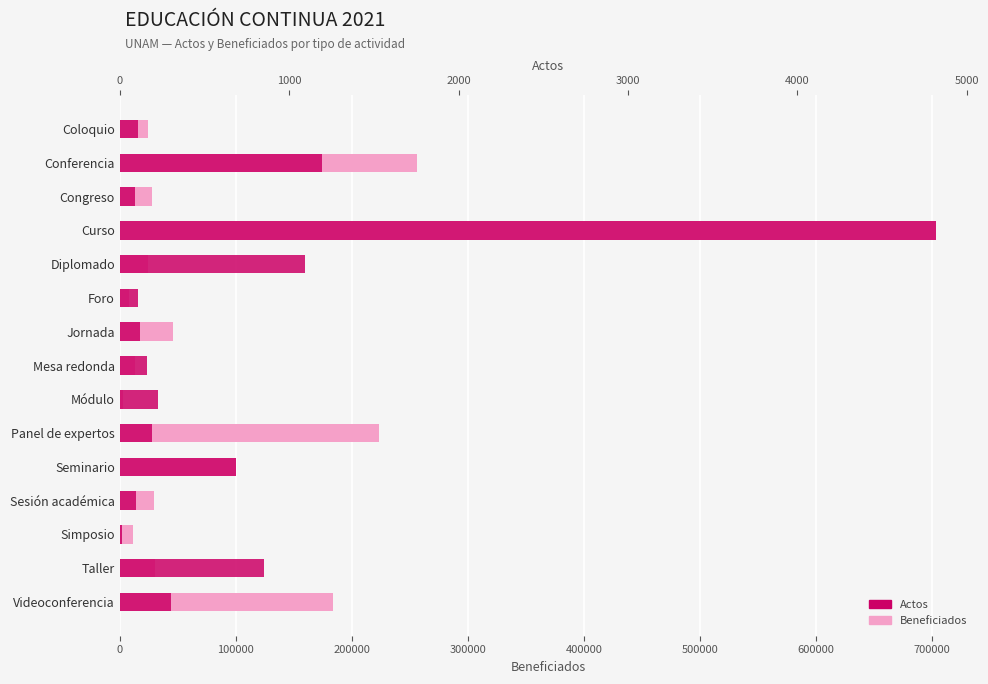

Which series changed the most between Curso and Videoconferencia?

Beneficiados